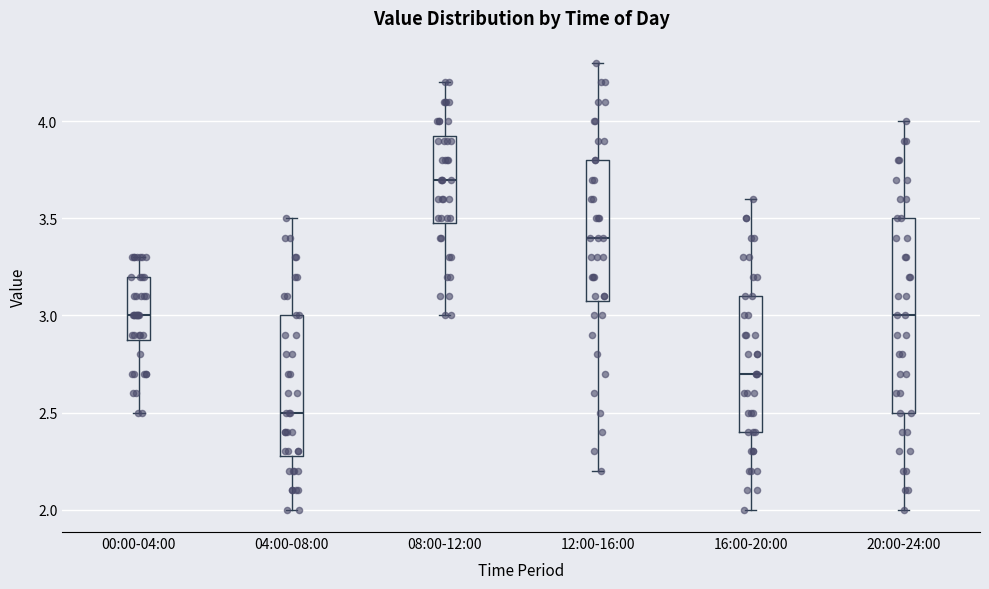

Where is the lower edge of the box for 16:00-20:00 on the y-axis? The values are not printed on the chart, so give them approximately, as read against the axis.

2.40